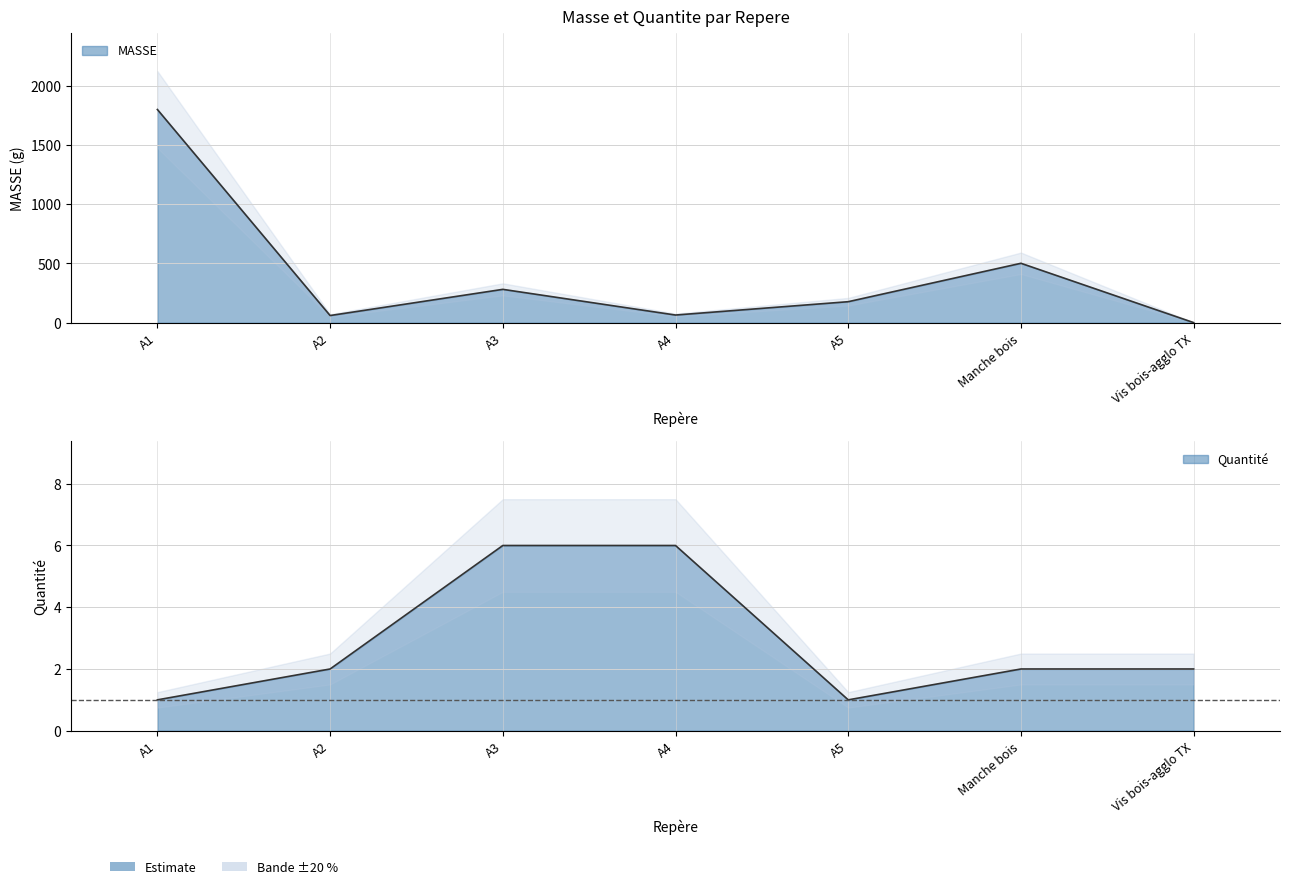

What is the average value of the Quantite series?

2.9